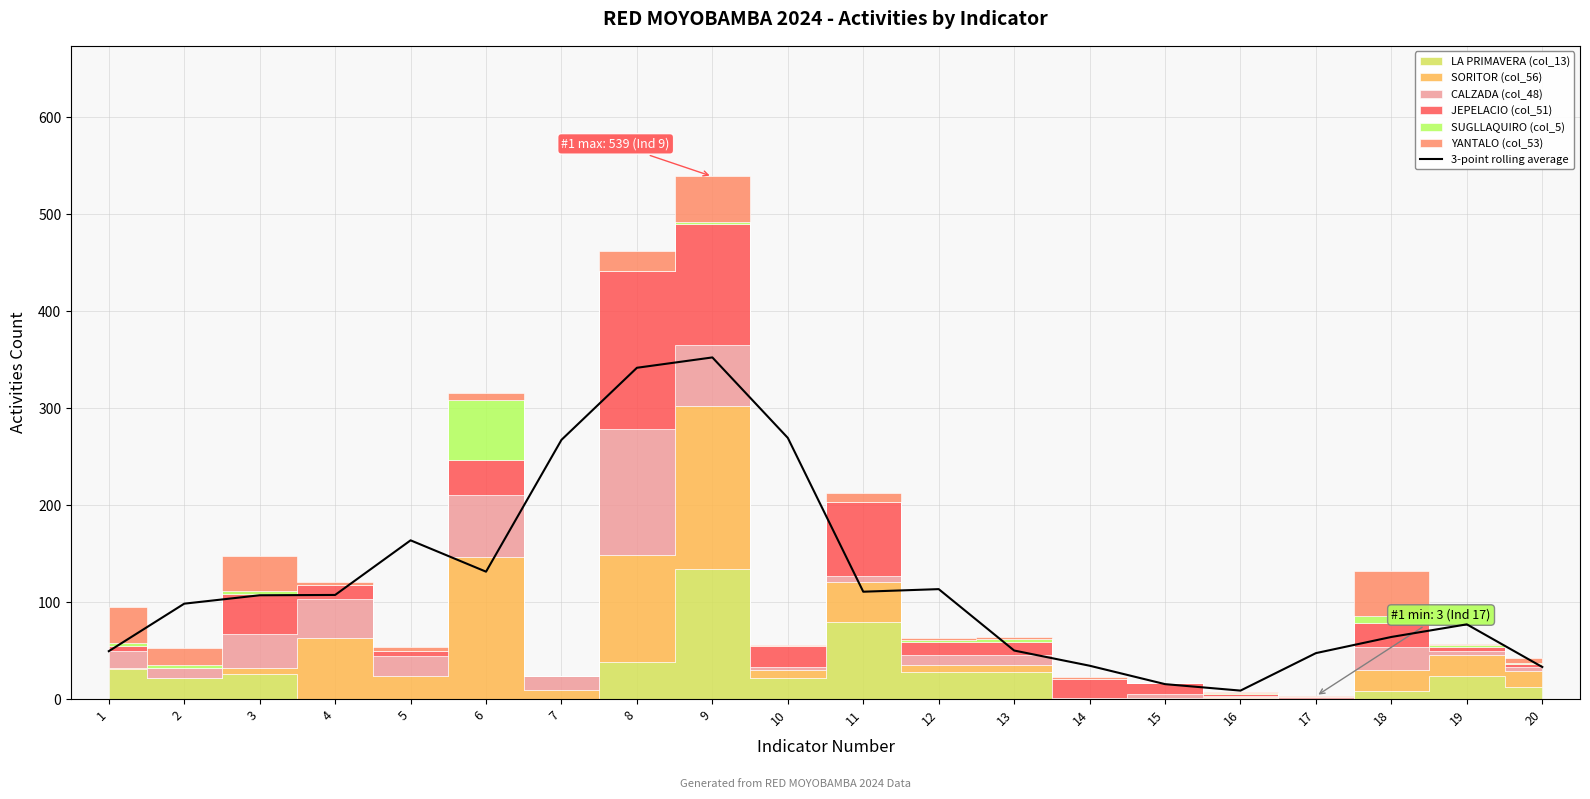

What is the ratio of the value at 7 to the value at 14?

7.8